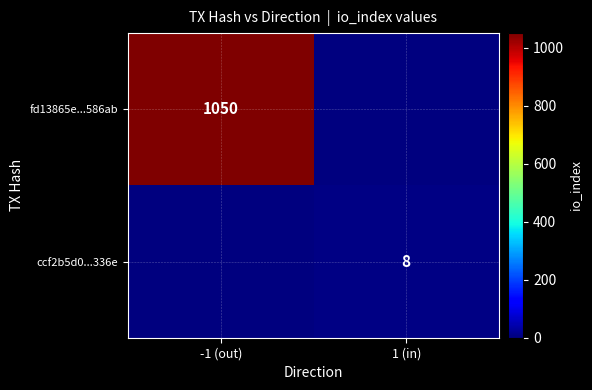

The value of fd13865e...586ab at -1 (out) is 1679. True or false?

False